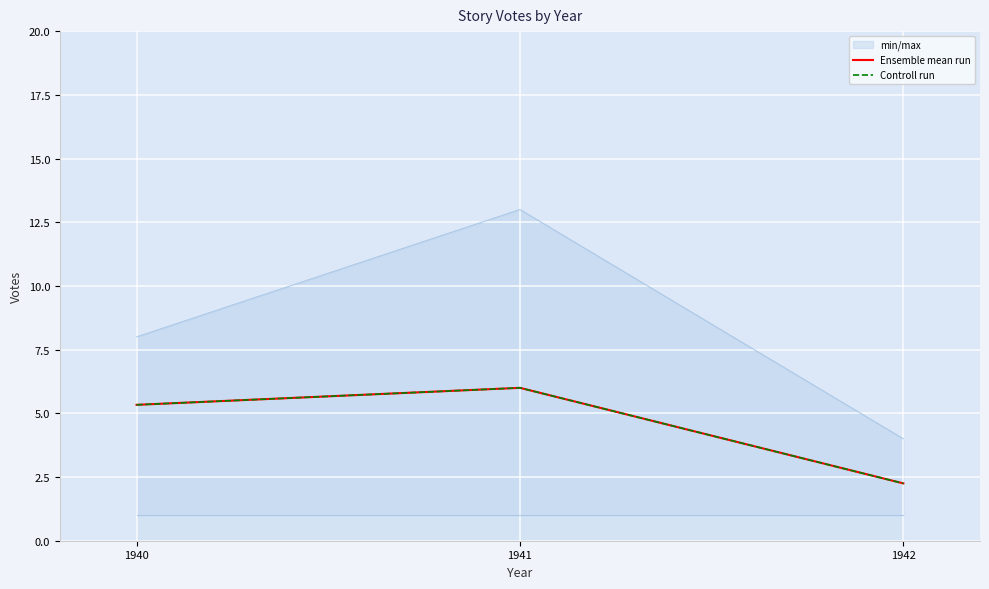

List the labels in order of Ensemble mean run value, smallest first.

1942, 1940, 1941